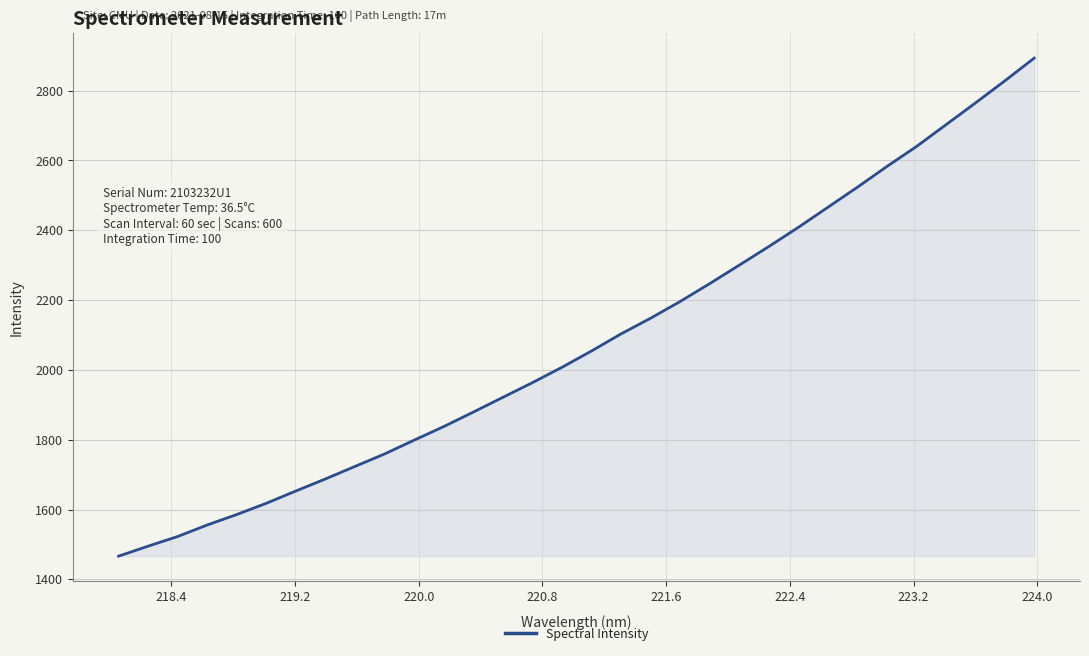

What is the difference between the maximum and minimum values?

1426.8